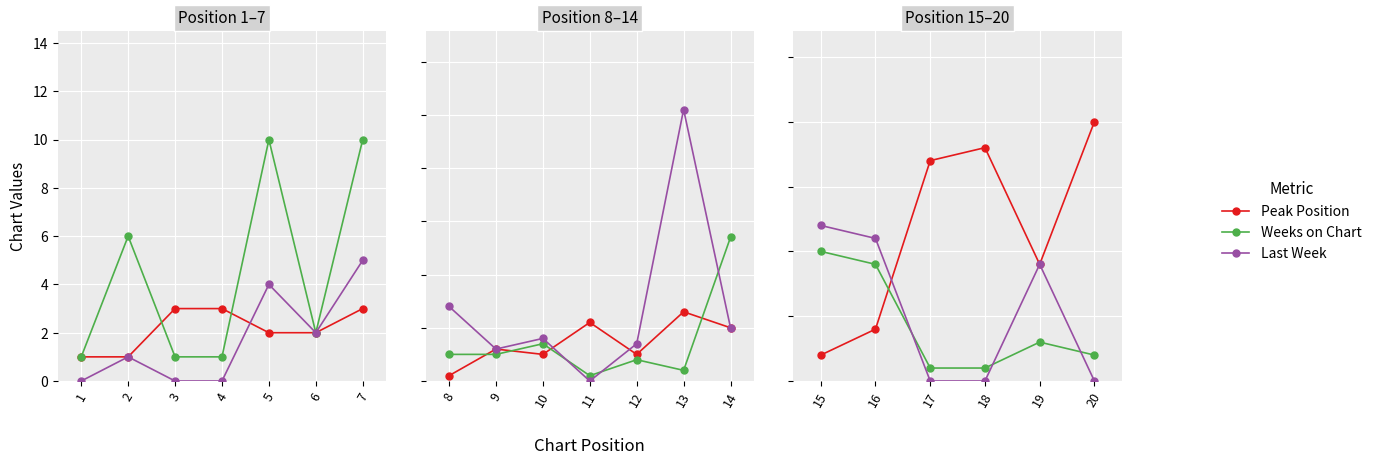

Which series ends up on top after the final intersection of Weeks on Chart and Peak Position?

Peak Position